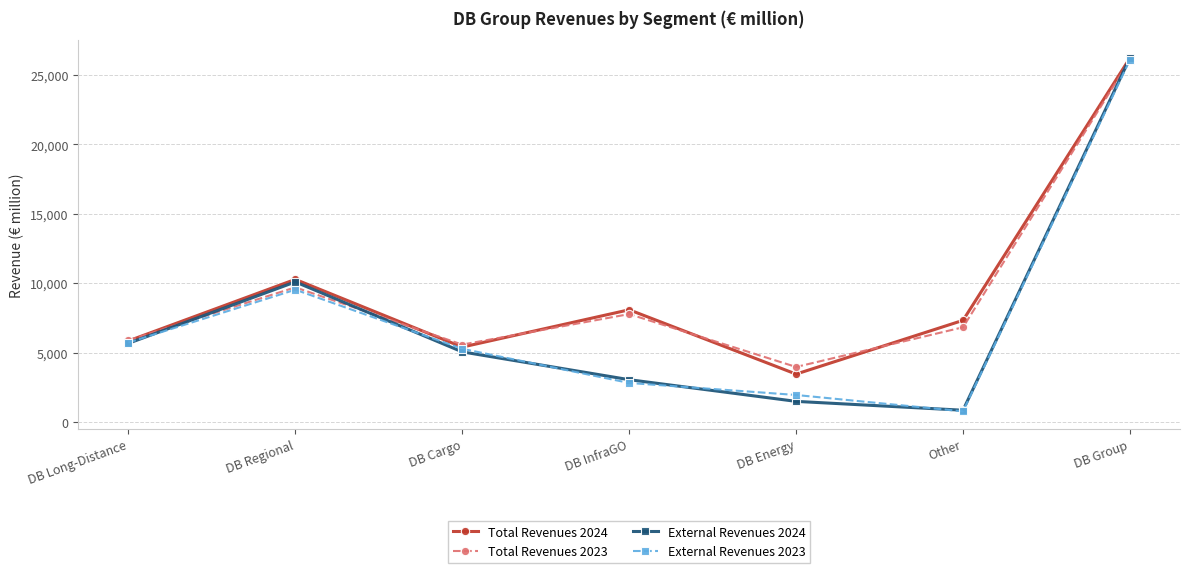

True or false: External Revenues 2024 has more than 0 interior local peaks.

True